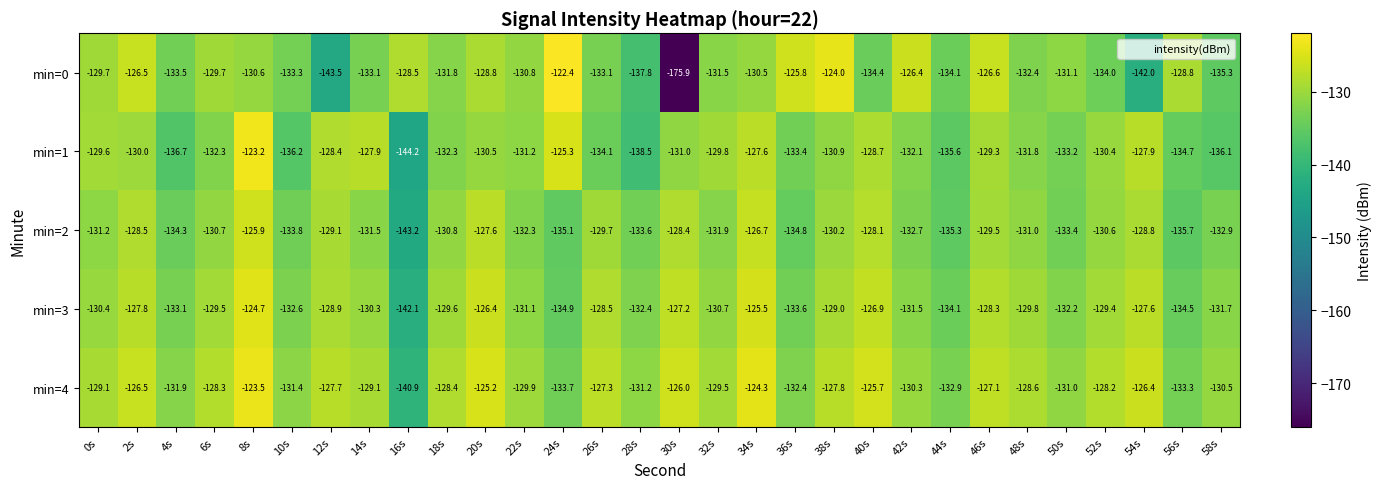

What is the difference between the highest and lowest values at 52s?

5.8